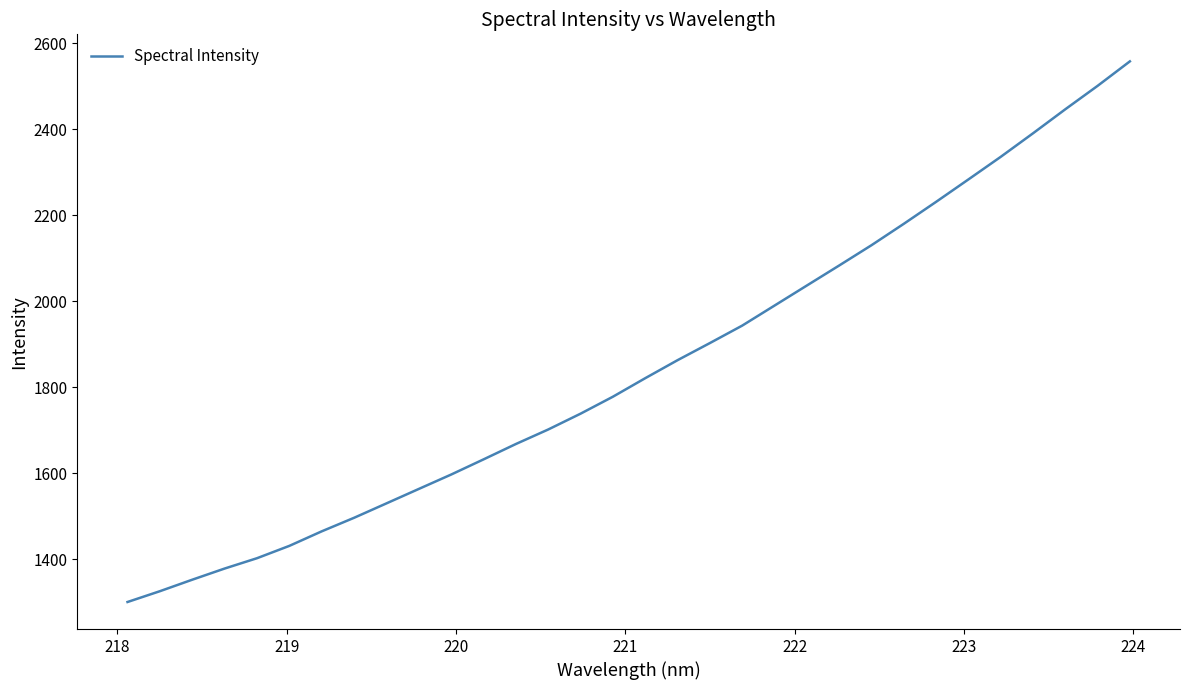

True or false: the data has more than 1 interior local peaks.

False